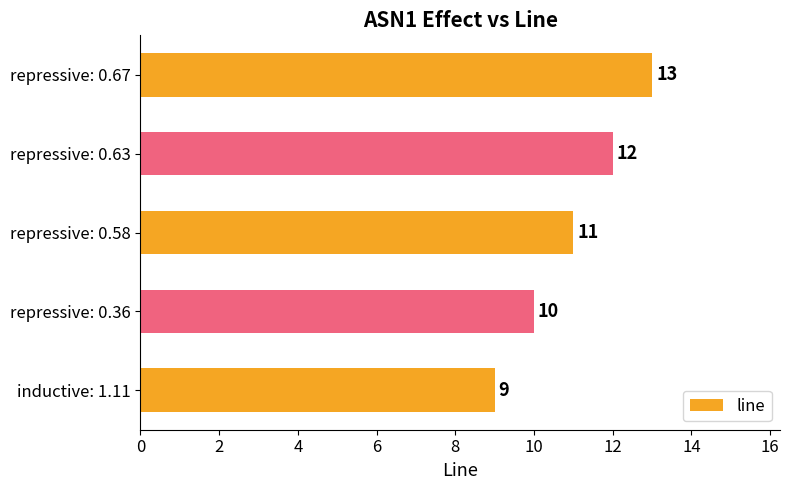

How many bars are there in total?

5